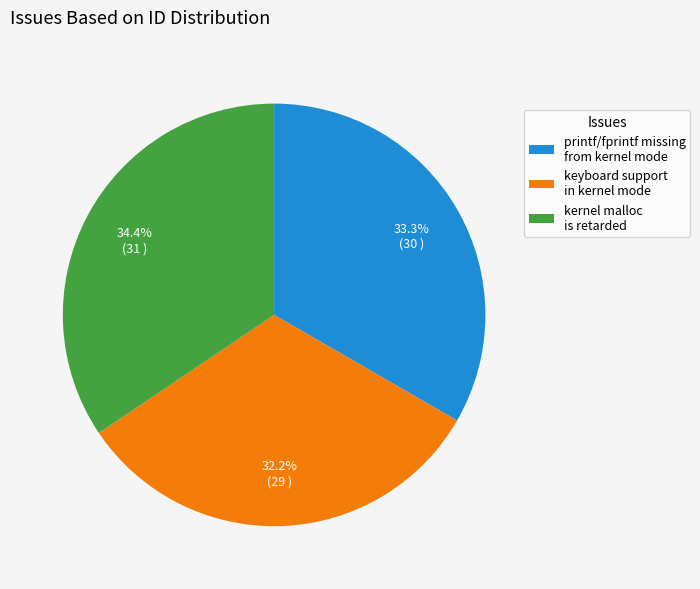

Which has a higher value, keyboard support in kernel mode or kernel malloc is retarded?

kernel malloc is retarded